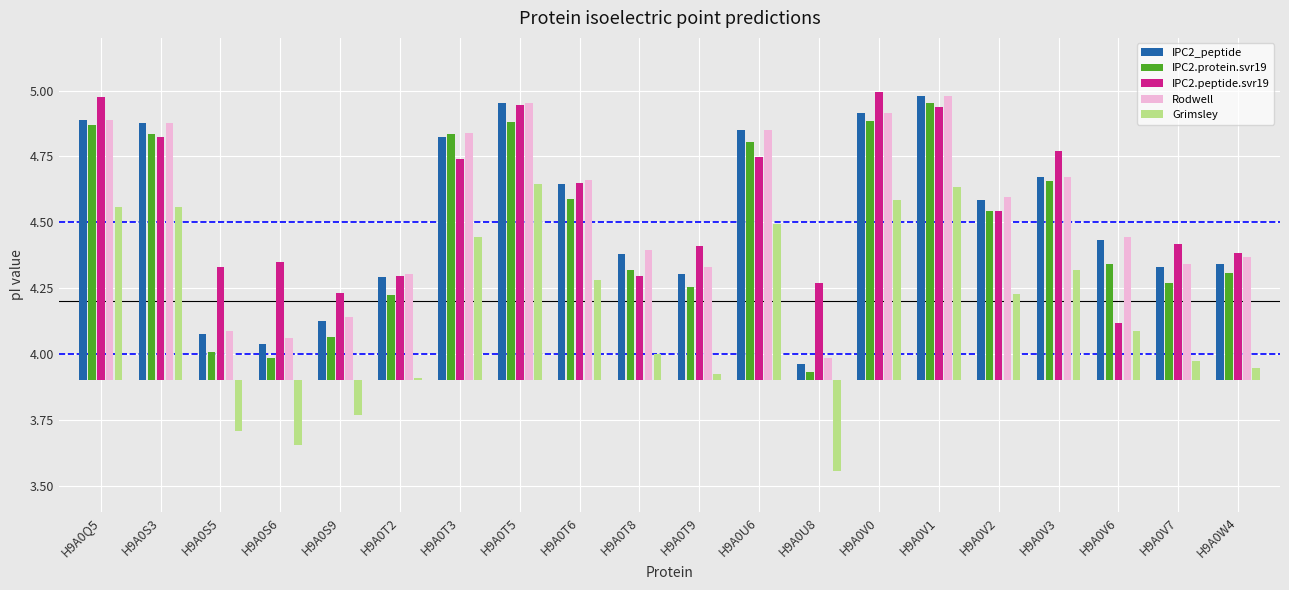

Which label corresponds to the largest value in the chart?

H9A0V0